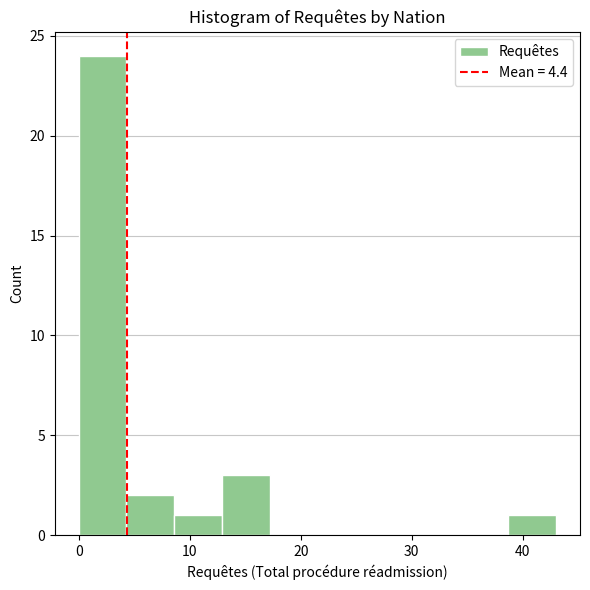

Reading left to right, list every bar in this chart as the range it spans on the x-axis followed by its height. Neither the bar edges nor the heights are printed on the chart, so give them approximately, as read against the axes.

0.0 to 4.3: 24
4.3 to 8.6: 2
8.6 to 12.9: 1
12.9 to 17.2: 3
17.2 to 21.5: 0
21.5 to 25.8: 0
25.8 to 30.1: 0
30.1 to 34.4: 0
34.4 to 38.7: 0
38.7 to 43.0: 1